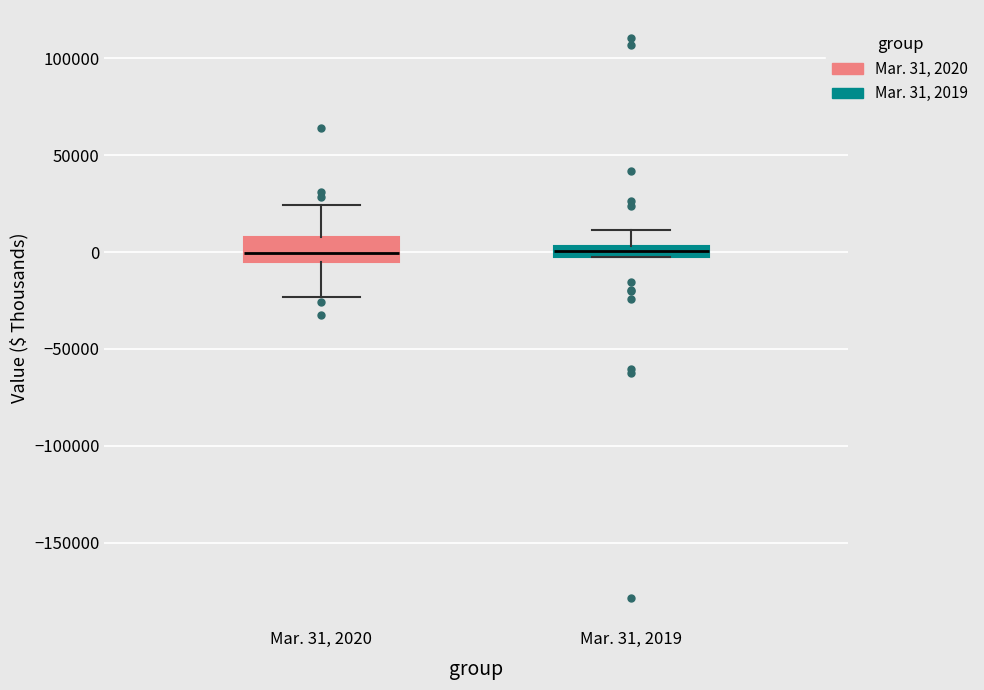

Where does the median line of the box for Mar. 31, 2019 sit on the y-axis? The values are not printed on the chart, so give them approximately, as read against the axis.

0